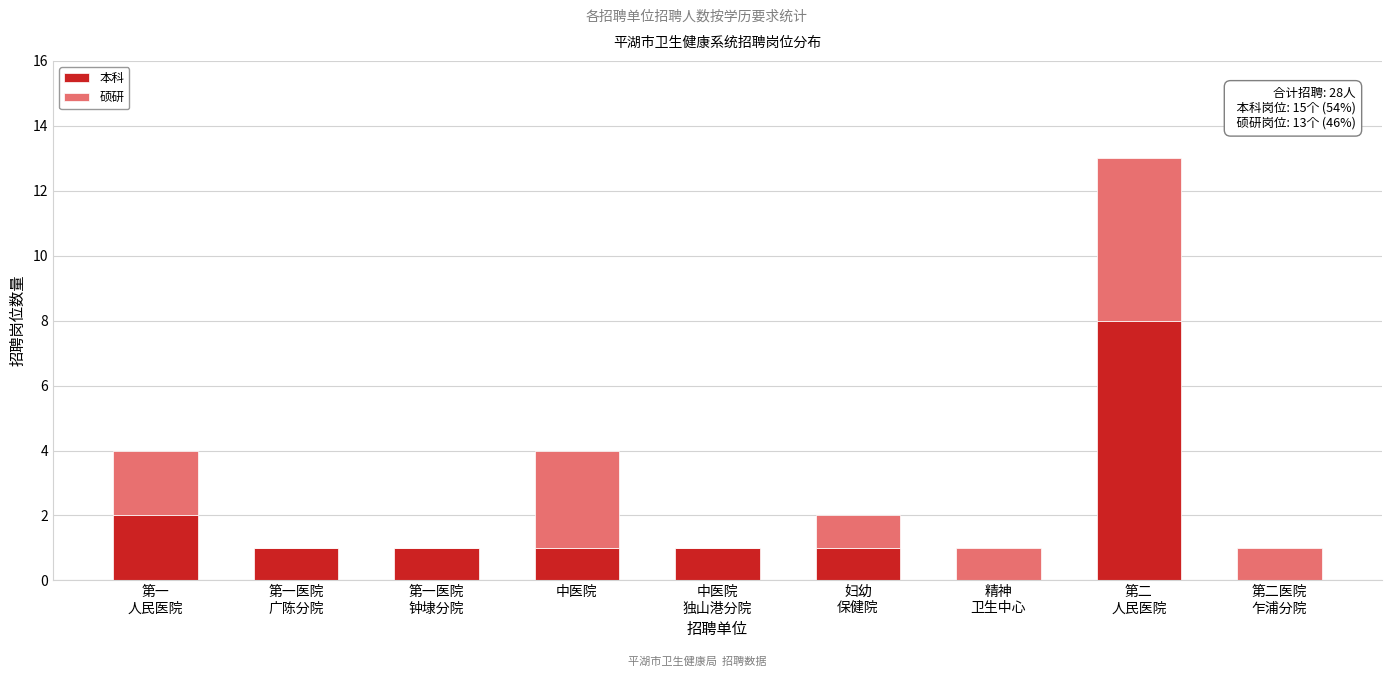

What is the sum of all 本科 values?

15